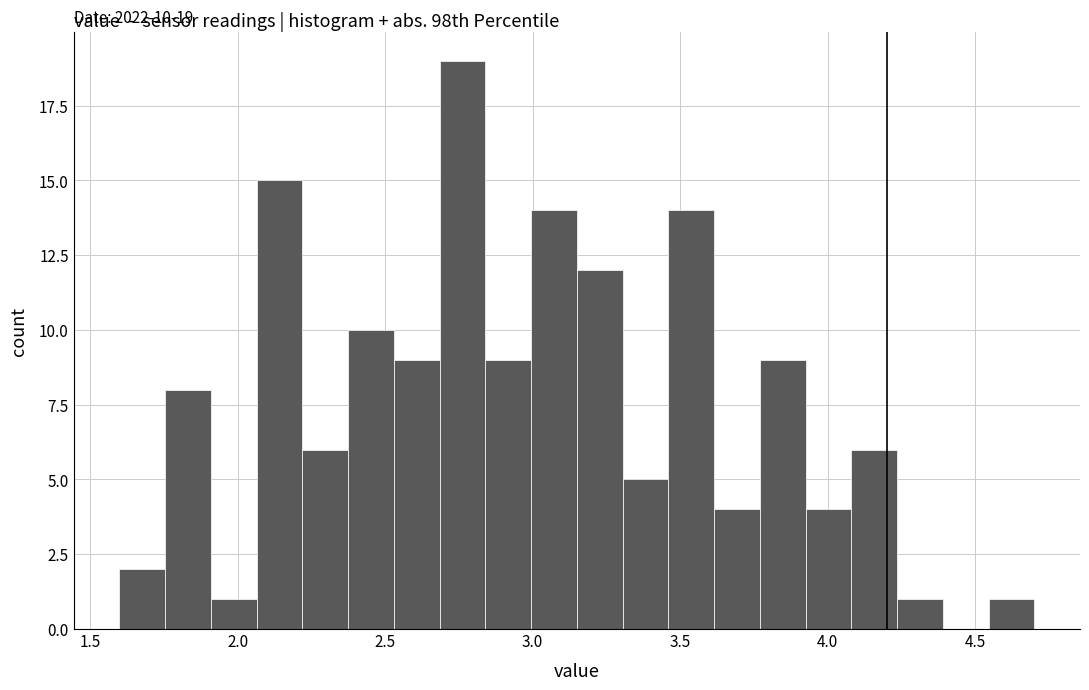

Around what value on the x-axis is the tallest bar? Give the approximate position of its centre, as read against the axis.

2.75